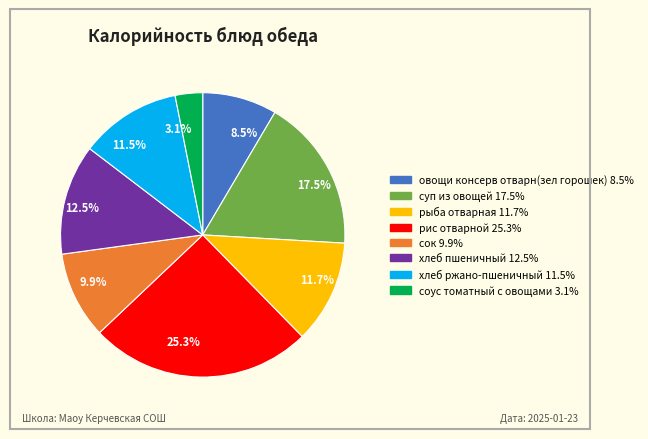

Between хлеб пшеничный and суп из овощей, which is larger?

суп из овощей